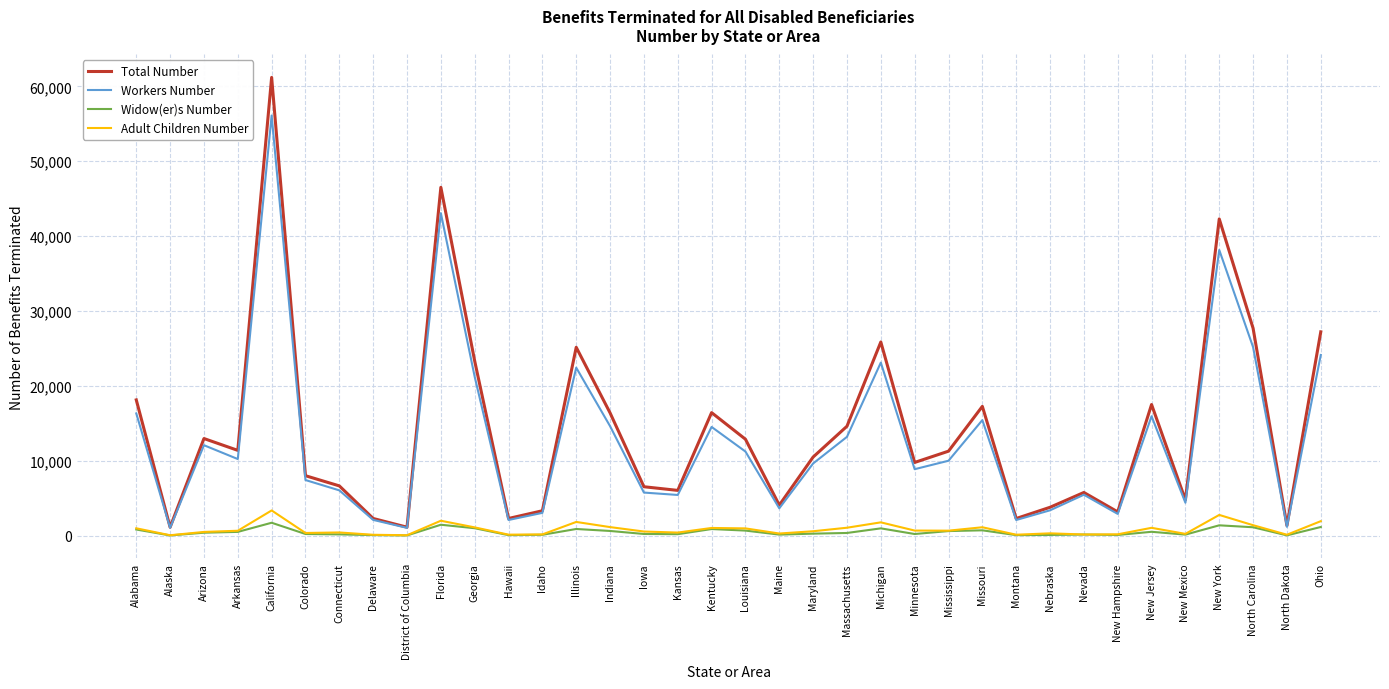

Count the number of data series in this chart.

4